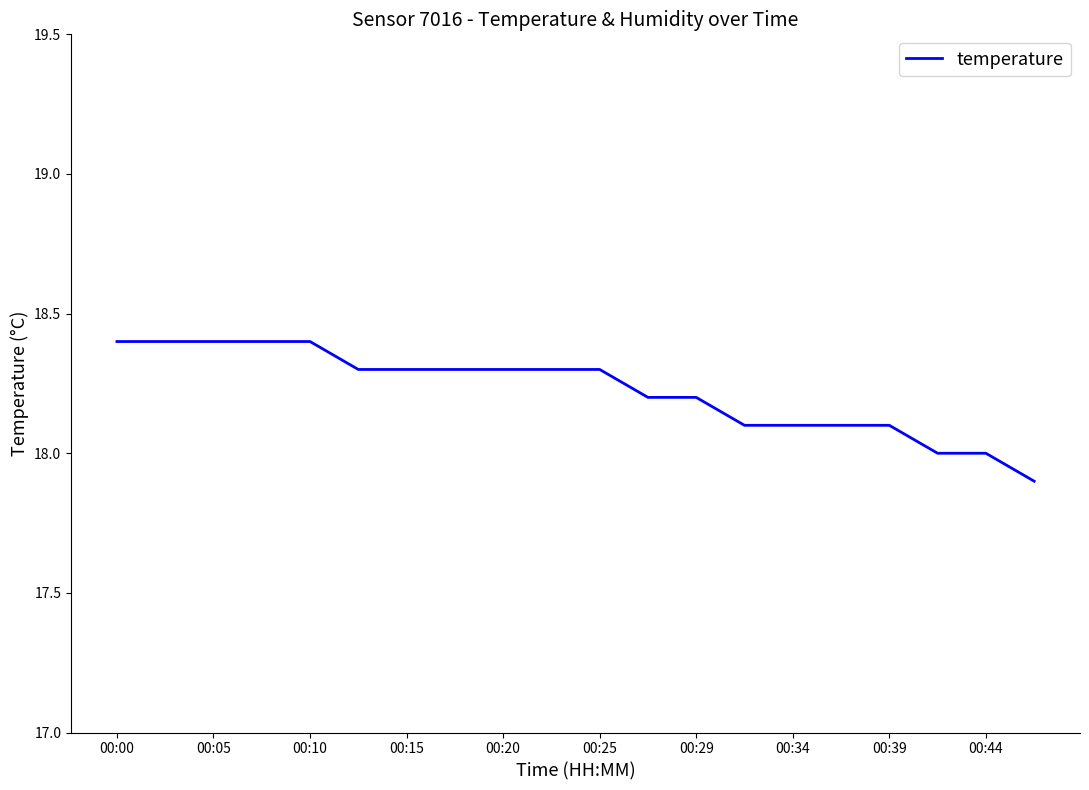

What is the greatest value displayed?

18.4